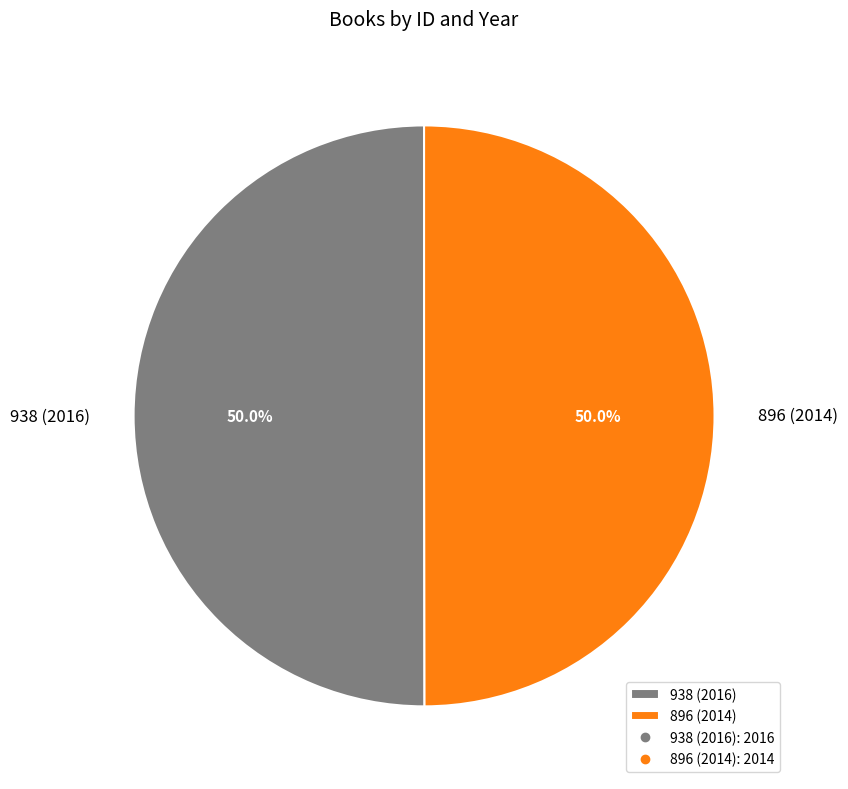

Approximately how many times larger is the value at 896 (2014) compared to 938 (2016)?

1.0